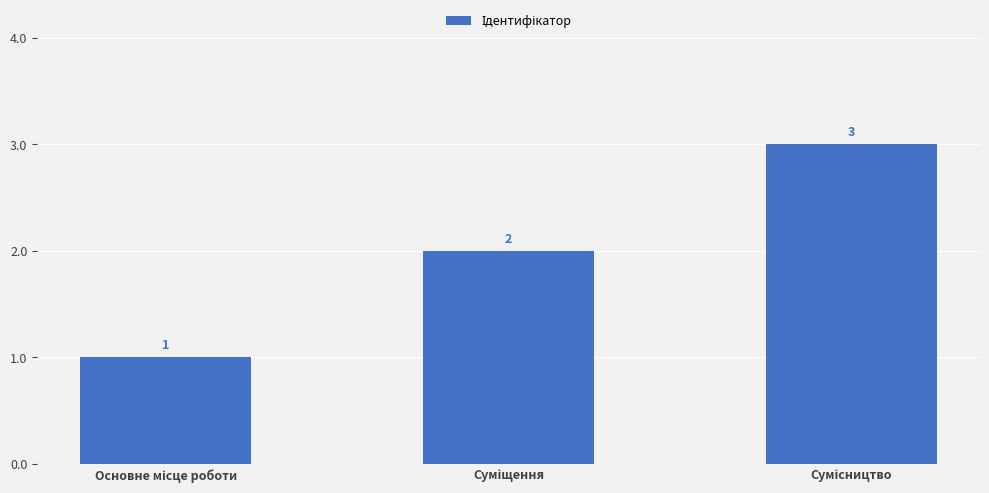

What is the value of the 1st bar from the left?

1